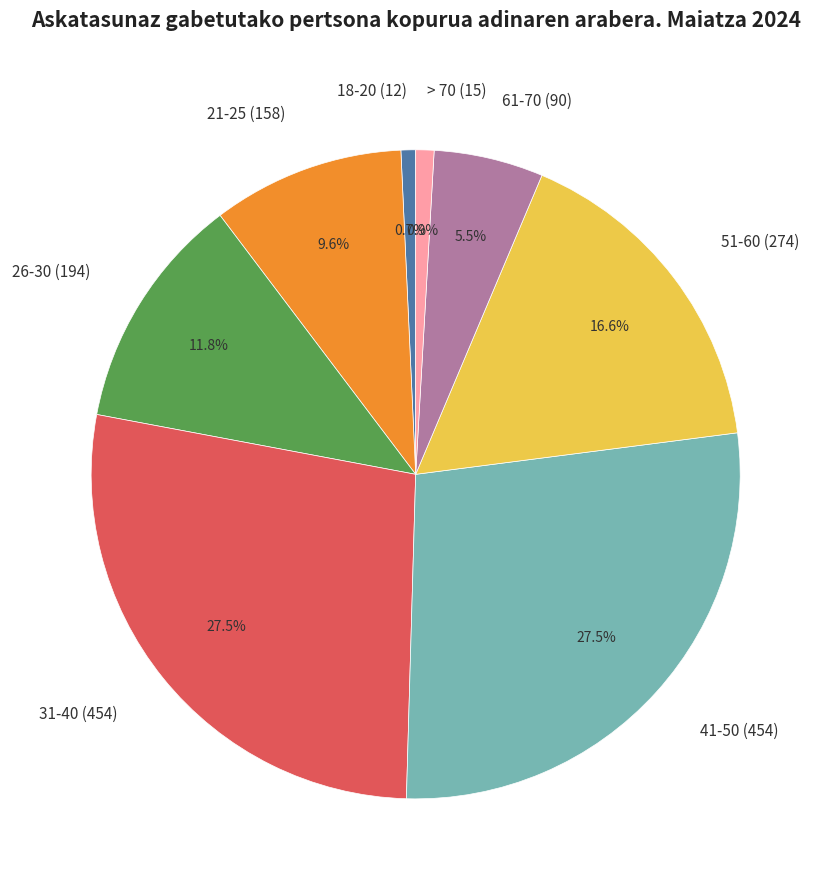

Is there any slice that represents more than half of the pie?

No